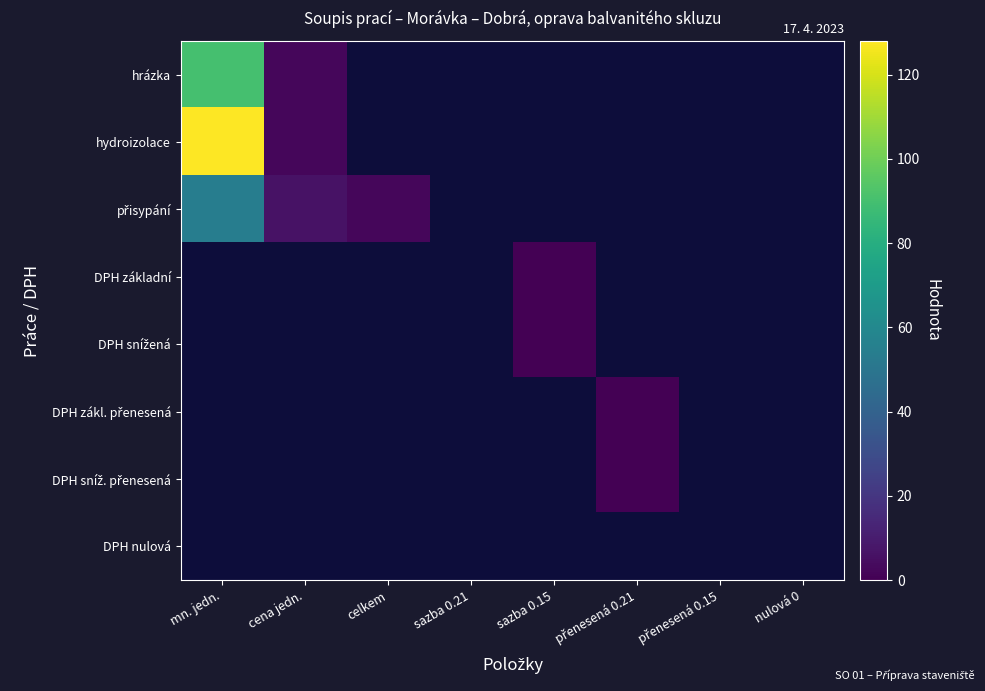

How many data points does each series have?

8